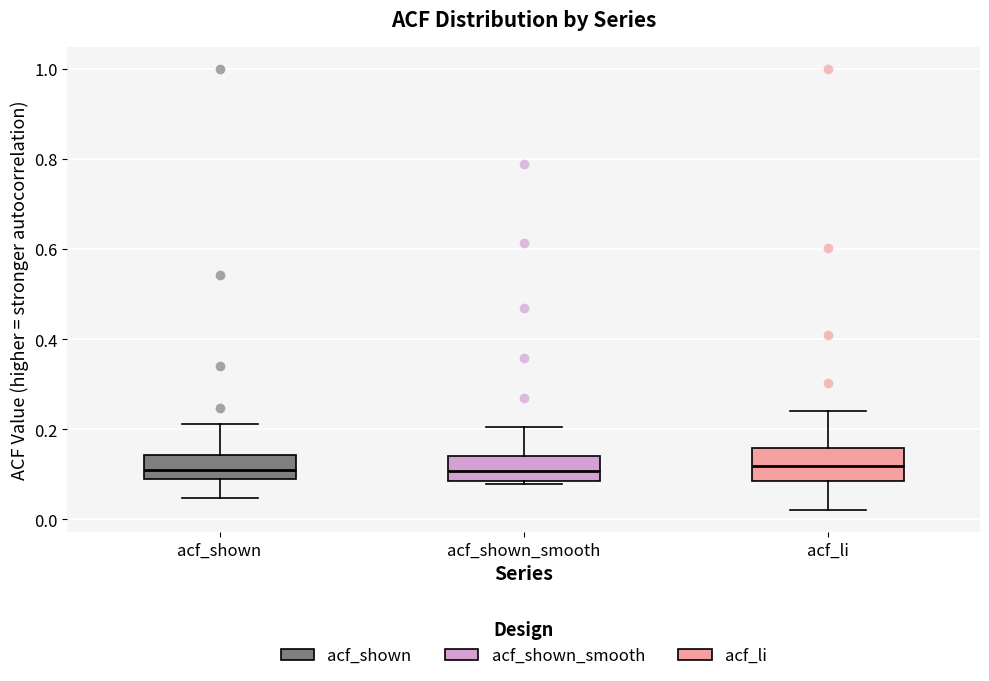

Where is the lower edge of the box for acf_li on the y-axis? The values are not printed on the chart, so give them approximately, as read against the axis.

0.08